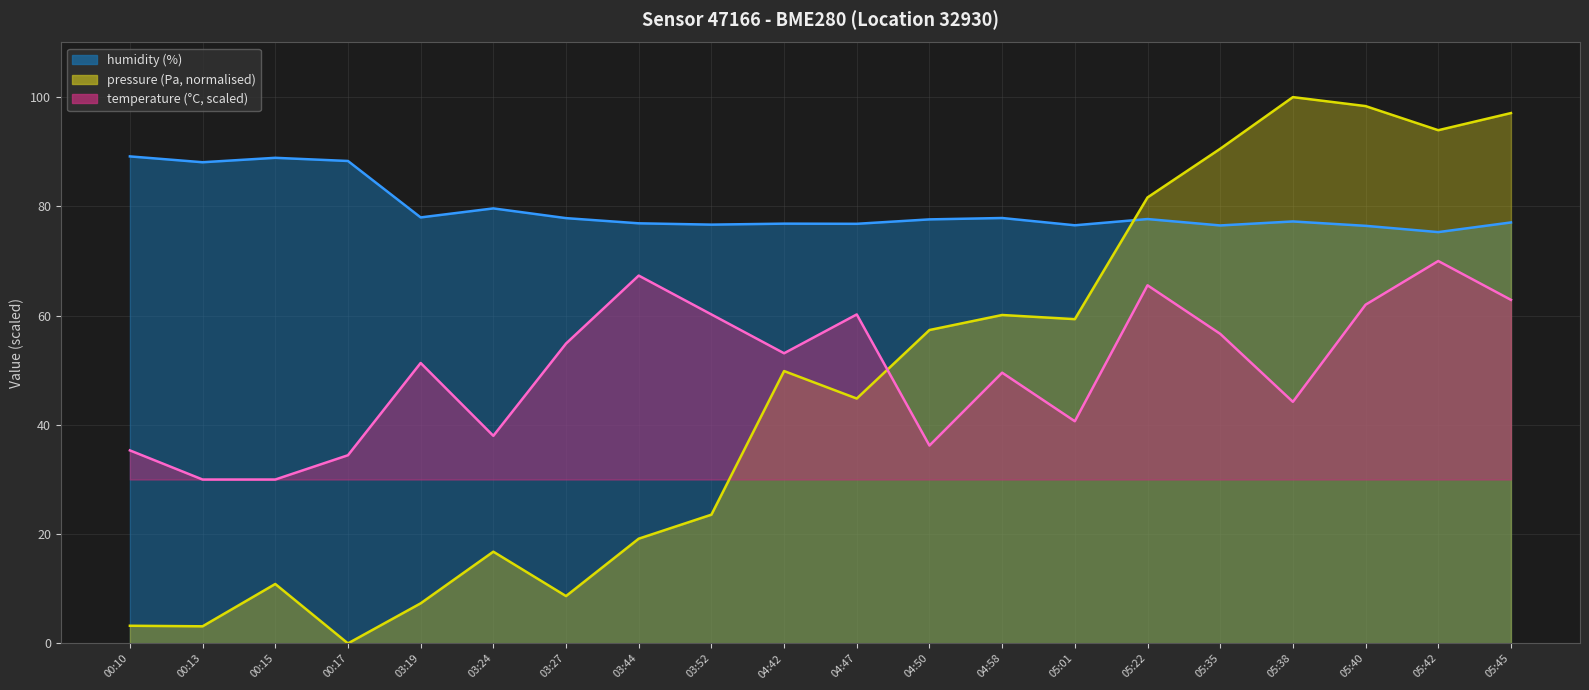

At how many categories does at least one series exceed 67?

20